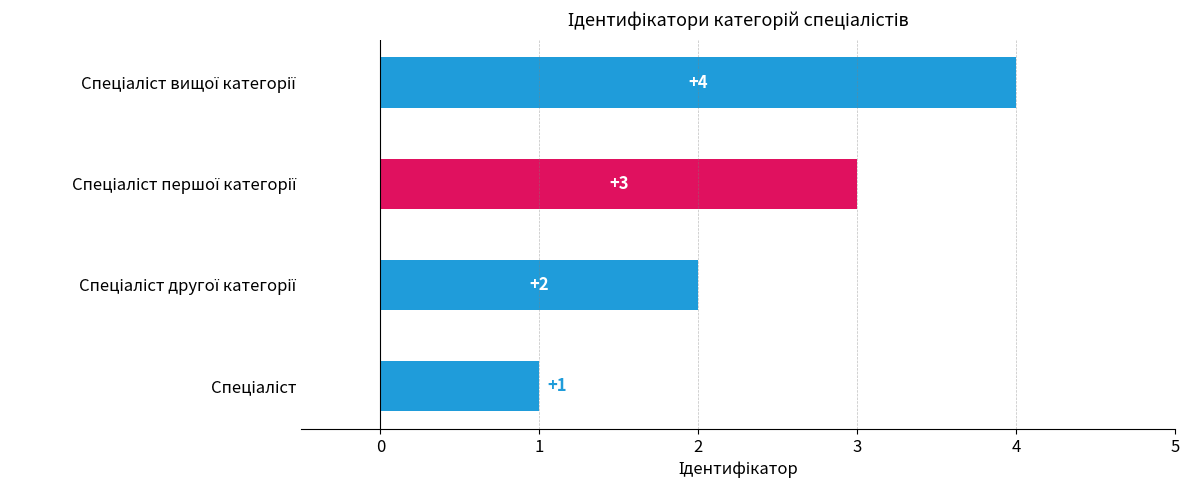

What is the sum of all values?

10